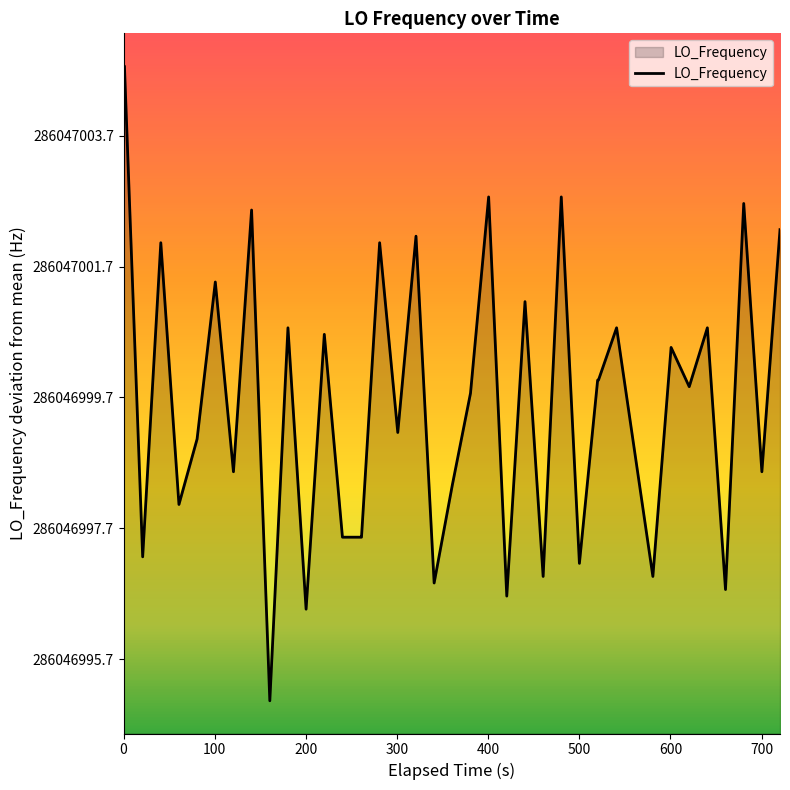

Is it true that the value at 10 is 1.5?

False